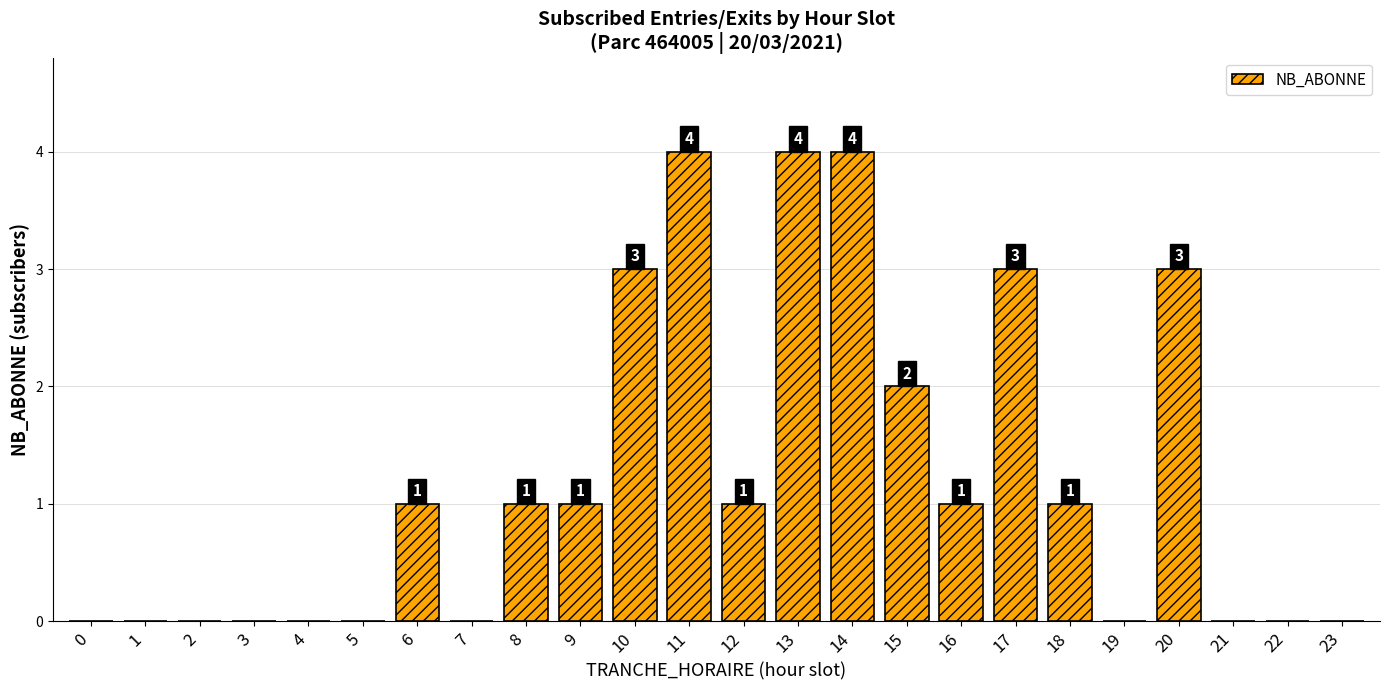

What is the average value?

1